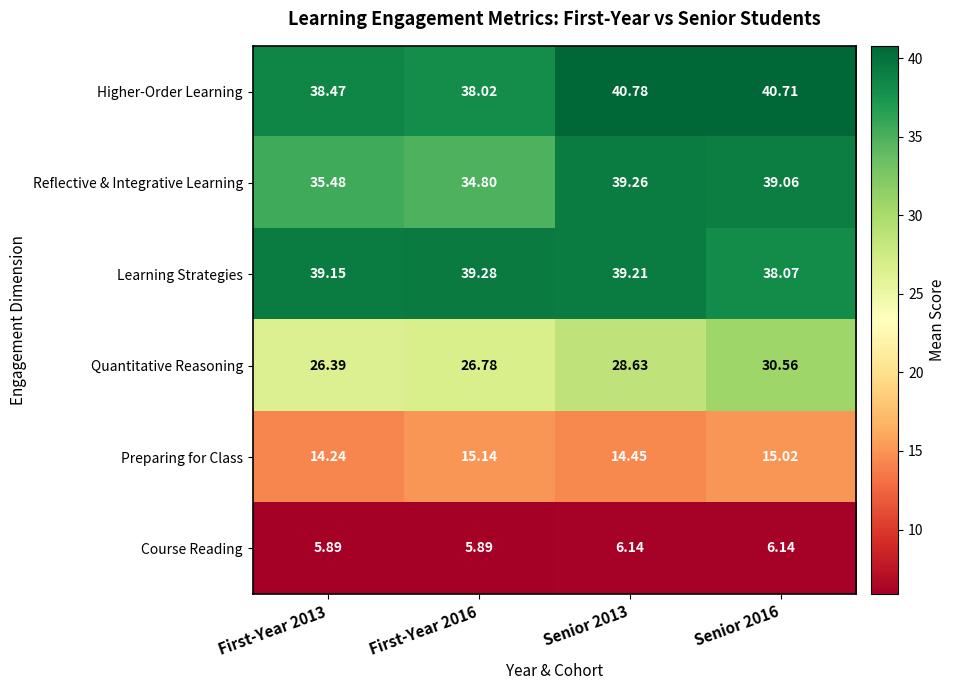

Which series changed the most between First-Year 2013 and Senior 2016?

Quantitative Reasoning